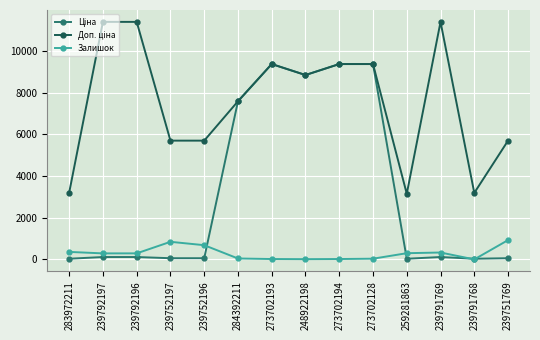

What is the label of the 9th point from the right?

284392211